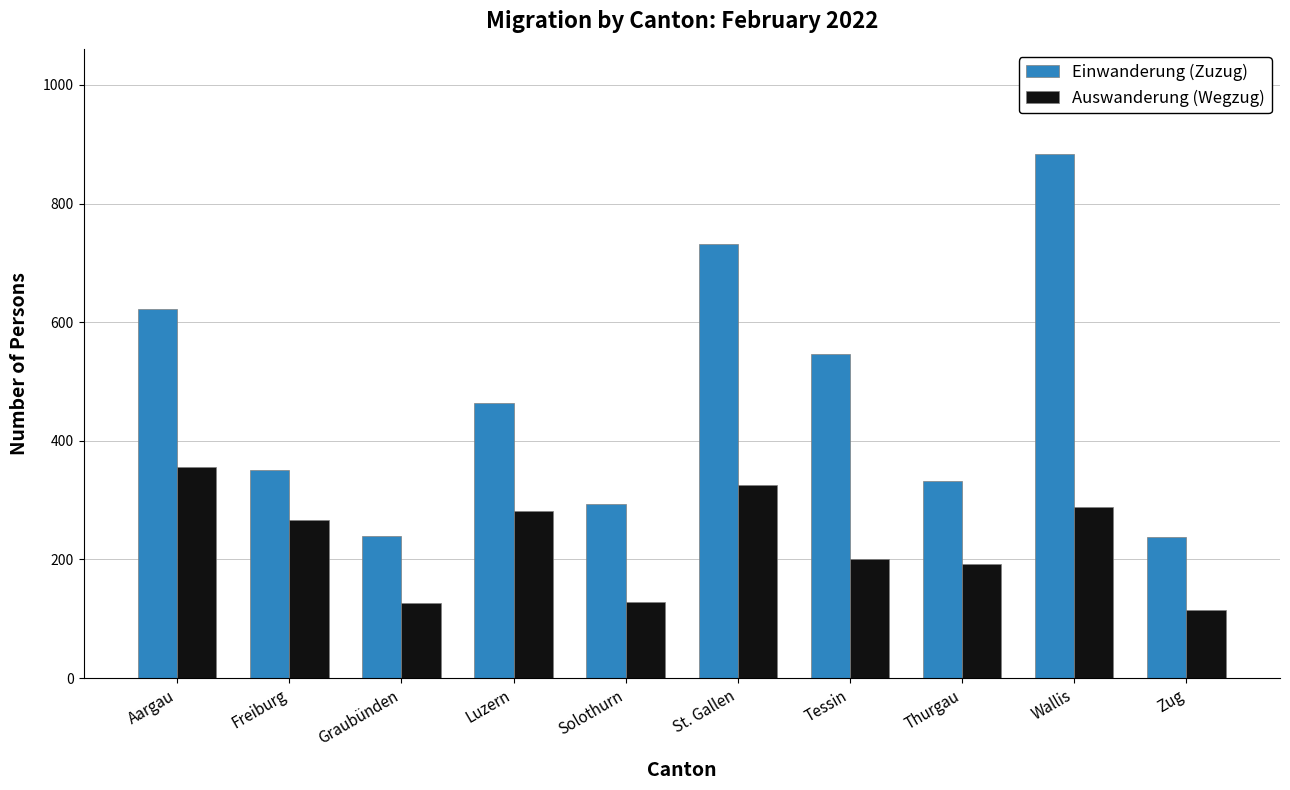

How many distinct data groups are displayed?

2